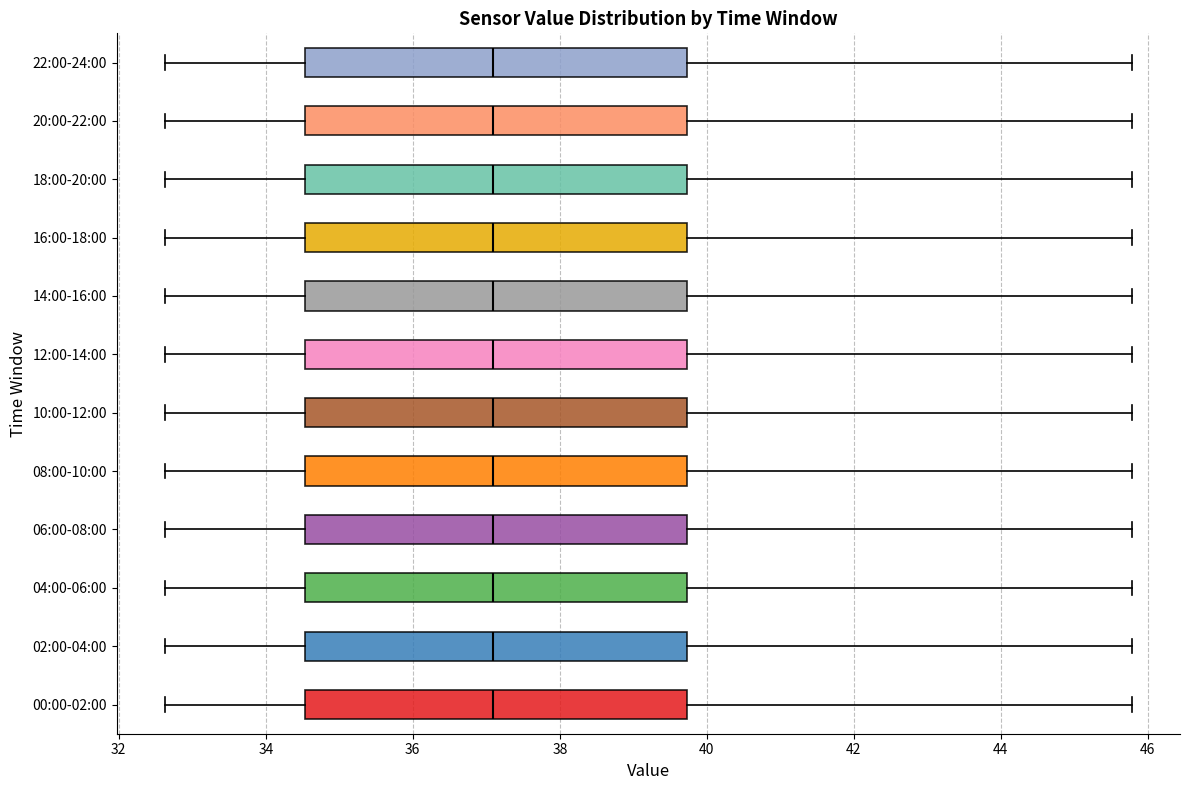

Where does the right whisker of the box for 20:00-22:00 end on the x-axis? The values are not printed on the chart, so give them approximately, as read against the axis.

45.8